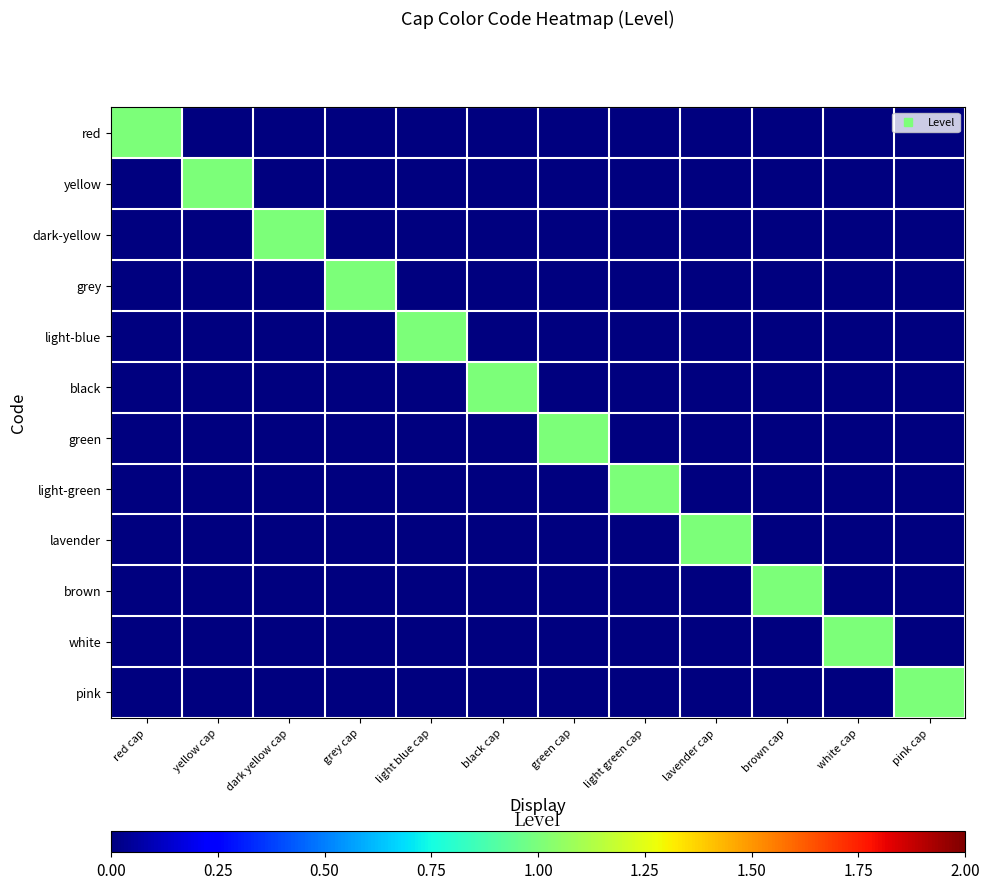

How many distinct data groups are displayed?

12